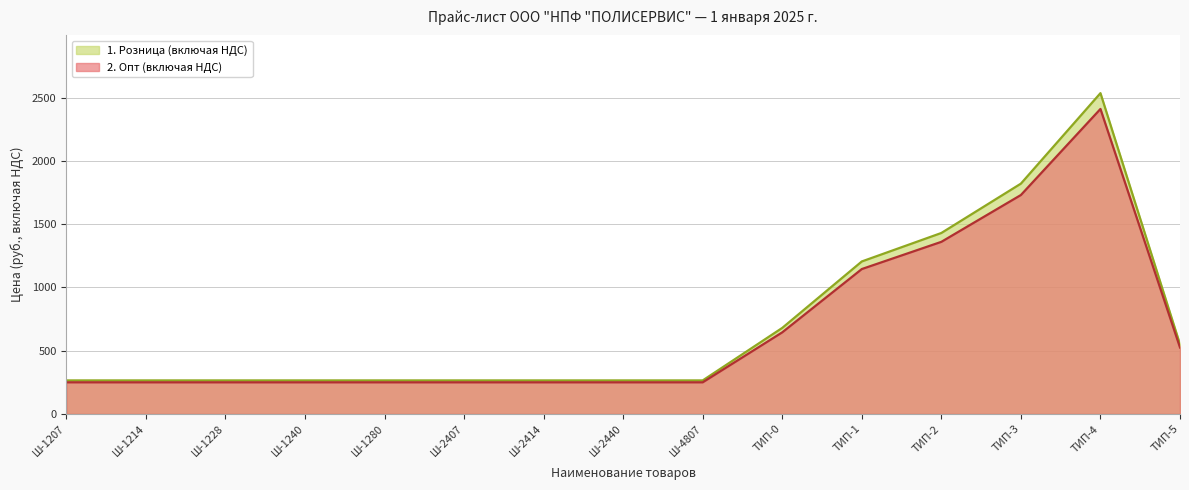

What is the average value of the 1. Розница (включая НДС) series?

707